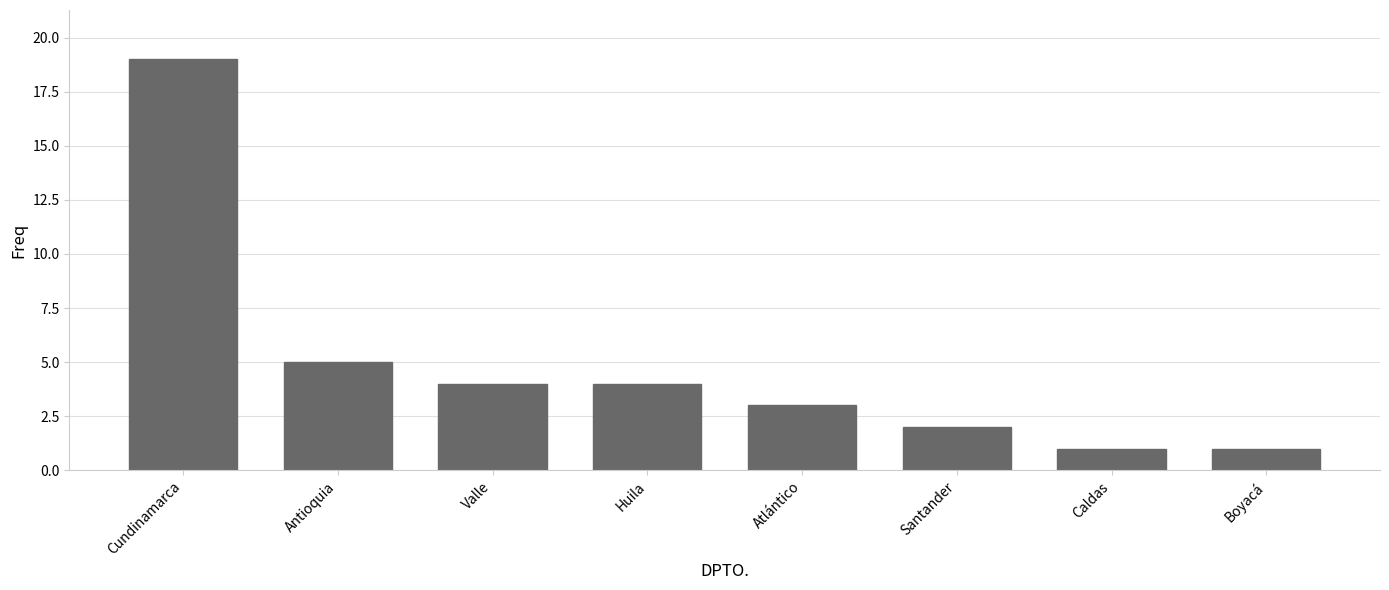

At which label does the data first exceed 4?

Cundinamarca